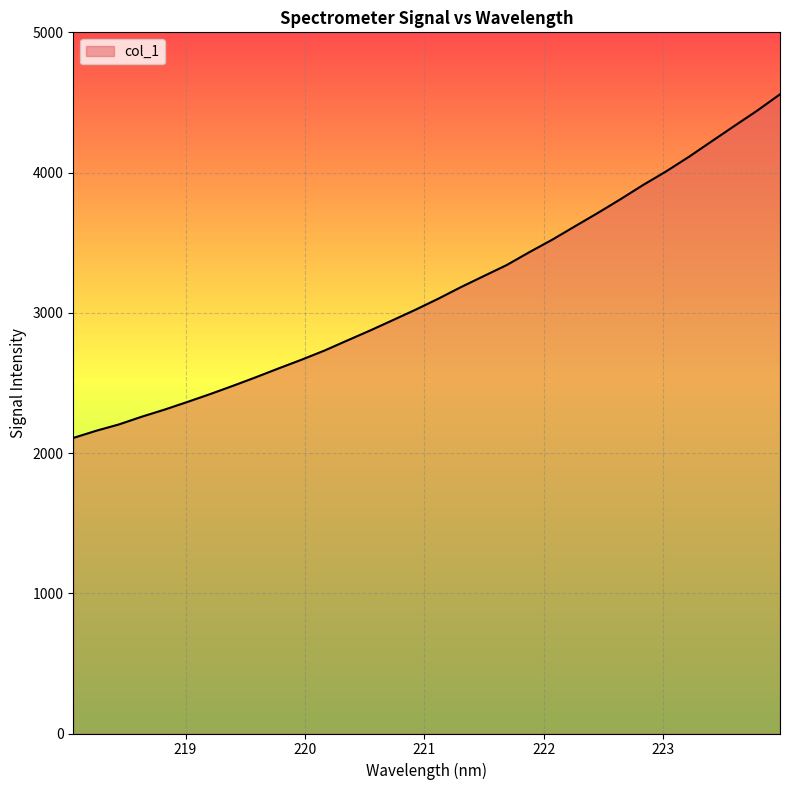

Does the chart display data point markers on the line(s)?

No